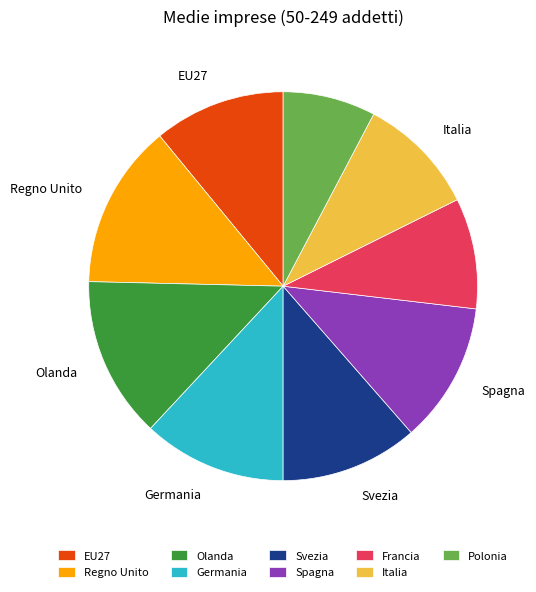

Which slice is the smallest?

Polonia